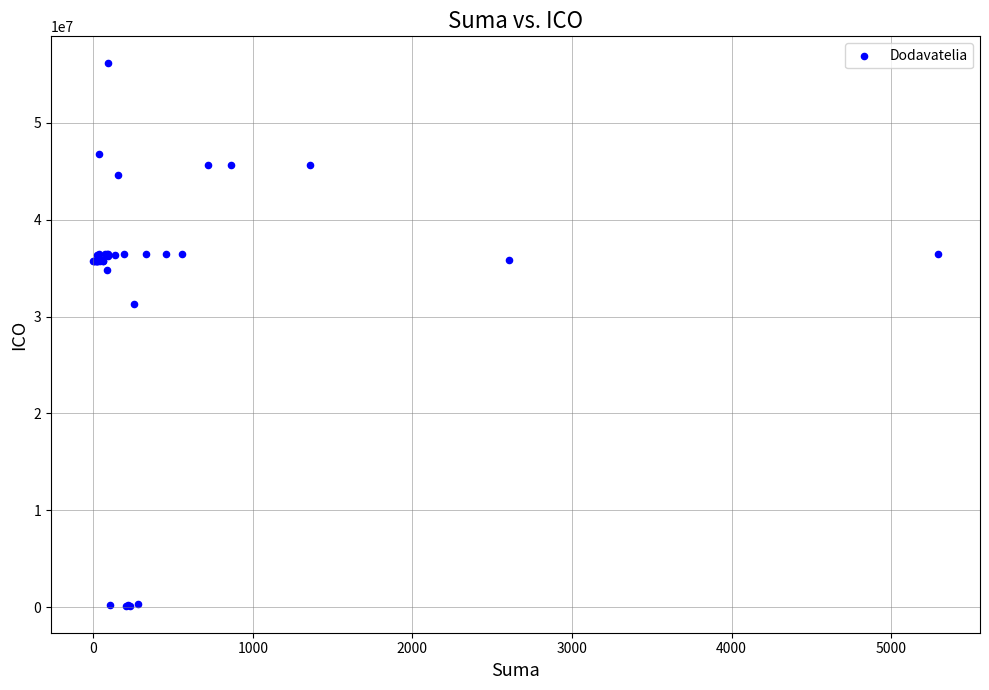

What Y value in the scatter plot is closest to 28149338?

31322051